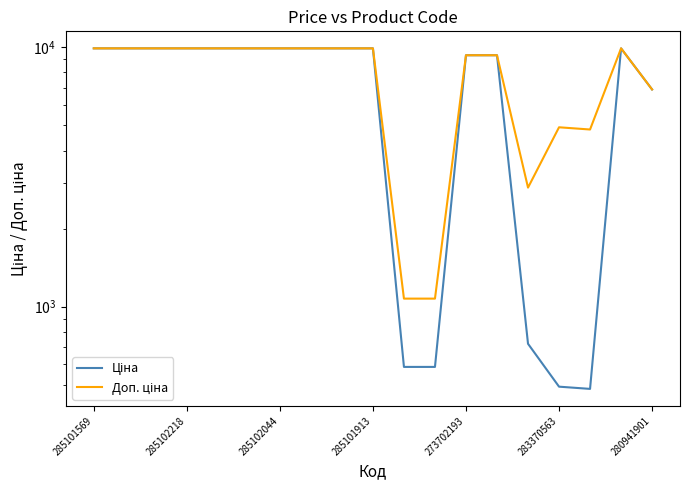

Reading left to right, list all the values displayed in this chart.

Ціна: 9908.5	9908.5	9908.5	9908.5	9908.5	9908.5	9908.5	9908.5	9908.5	9908.5	586.0	586.0	9321.4	9321.4	719.6	491.7	482.1	9908.5	6879.5
Доп. ціна: 9908.5	9908.5	9908.5	9908.5	9908.5	9908.5	9908.5	9908.5	9908.5	9908.5	1074.5	1074.5	9321.4	9321.4	2878.5	4917.4	4821.4	9908.5	6879.5